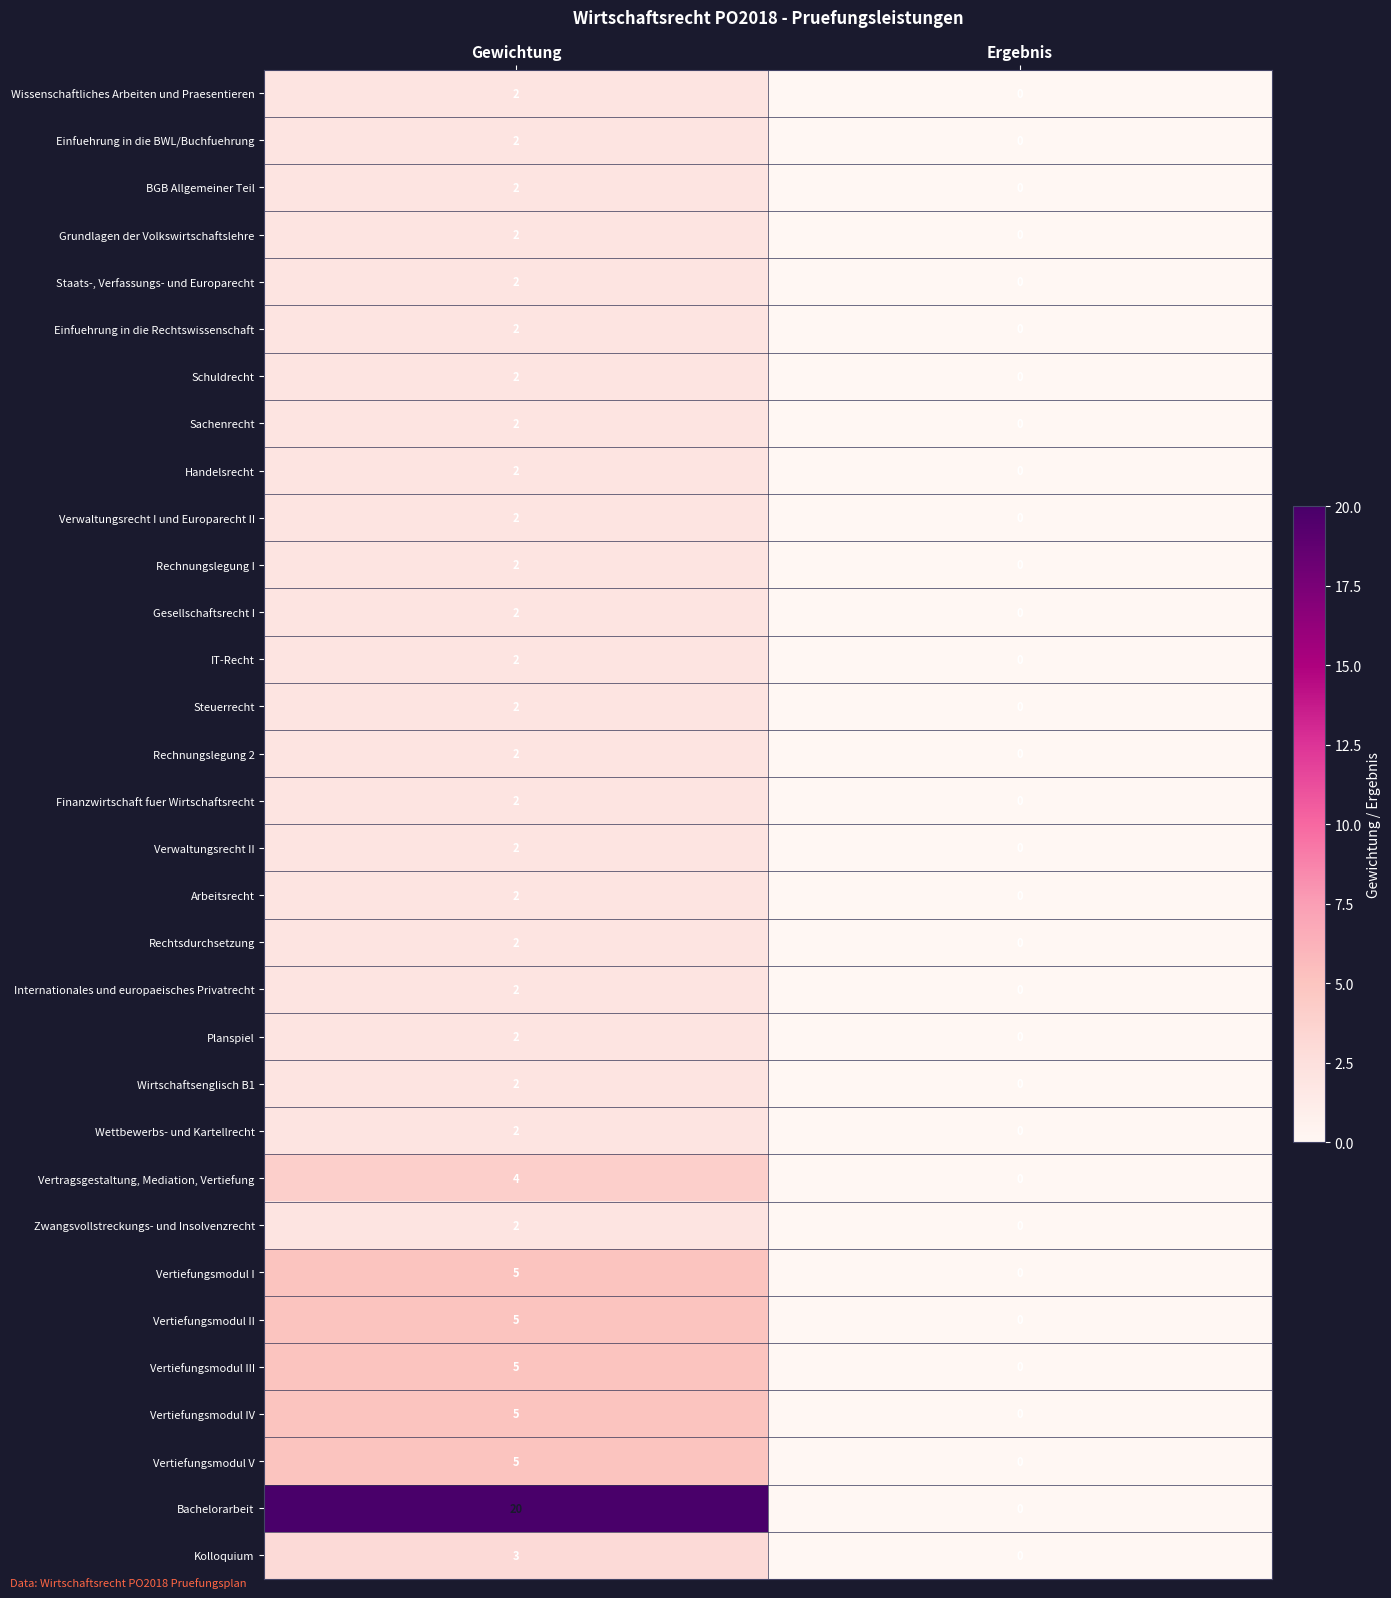

Which label corresponds to the smallest value in the chart?

Ergebnis